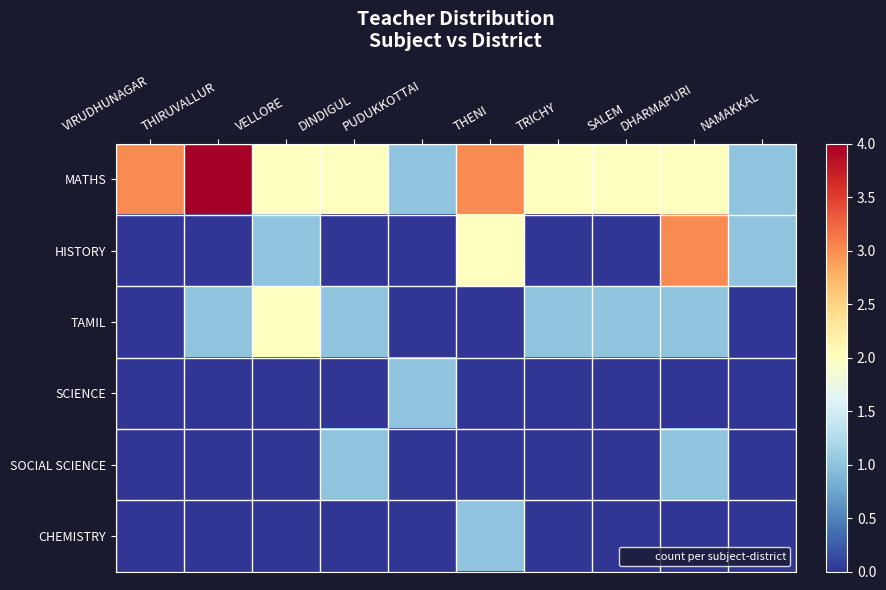

Reading left to right, what are all the values shown in this chart?

MATHS: VIRUDHUNAGAR=3	THIRUVALLUR=4	VELLORE=2	DINDIGUL=2	PUDUKKOTTAI=1	THENI=3	TRICHY=2	SALEM=2	DHARMAPURI=2	NAMAKKAL=1
HISTORY: VIRUDHUNAGAR=0	THIRUVALLUR=0	VELLORE=1	DINDIGUL=0	PUDUKKOTTAI=0	THENI=2	TRICHY=0	SALEM=0	DHARMAPURI=3	NAMAKKAL=1
TAMIL: VIRUDHUNAGAR=0	THIRUVALLUR=1	VELLORE=2	DINDIGUL=1	PUDUKKOTTAI=0	THENI=0	TRICHY=1	SALEM=1	DHARMAPURI=1	NAMAKKAL=0
SCIENCE: VIRUDHUNAGAR=0	THIRUVALLUR=0	VELLORE=0	DINDIGUL=0	PUDUKKOTTAI=1	THENI=0	TRICHY=0	SALEM=0	DHARMAPURI=0	NAMAKKAL=0
SOCIAL SCIENCE: VIRUDHUNAGAR=0	THIRUVALLUR=0	VELLORE=0	DINDIGUL=1	PUDUKKOTTAI=0	THENI=0	TRICHY=0	SALEM=0	DHARMAPURI=1	NAMAKKAL=0
CHEMISTRY: VIRUDHUNAGAR=0	THIRUVALLUR=0	VELLORE=0	DINDIGUL=0	PUDUKKOTTAI=0	THENI=1	TRICHY=0	SALEM=0	DHARMAPURI=0	NAMAKKAL=0